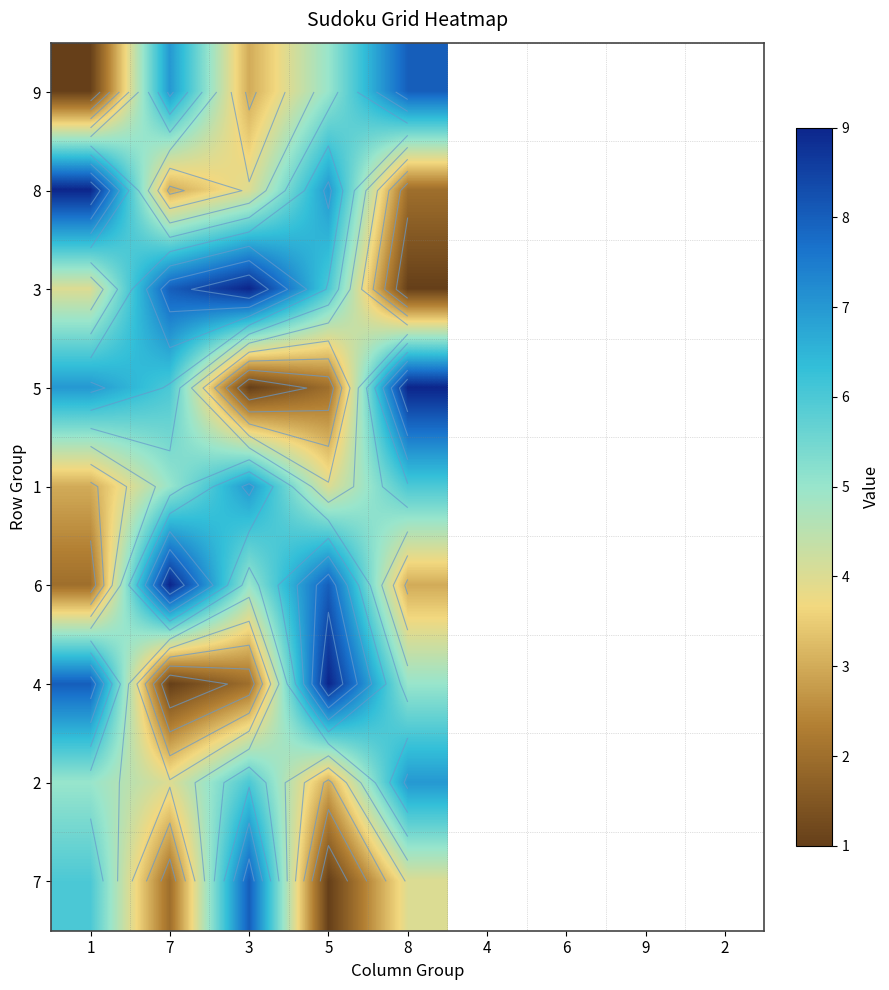

Between 7 and 3, which is larger?

7